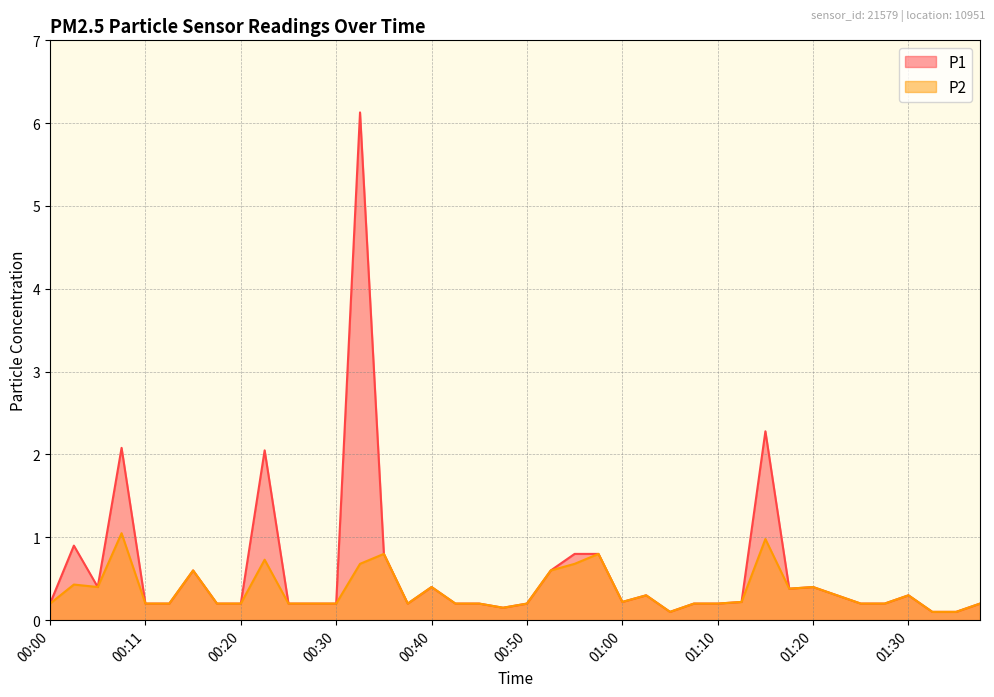

At which category does P1 reach its first local valley?

00:06